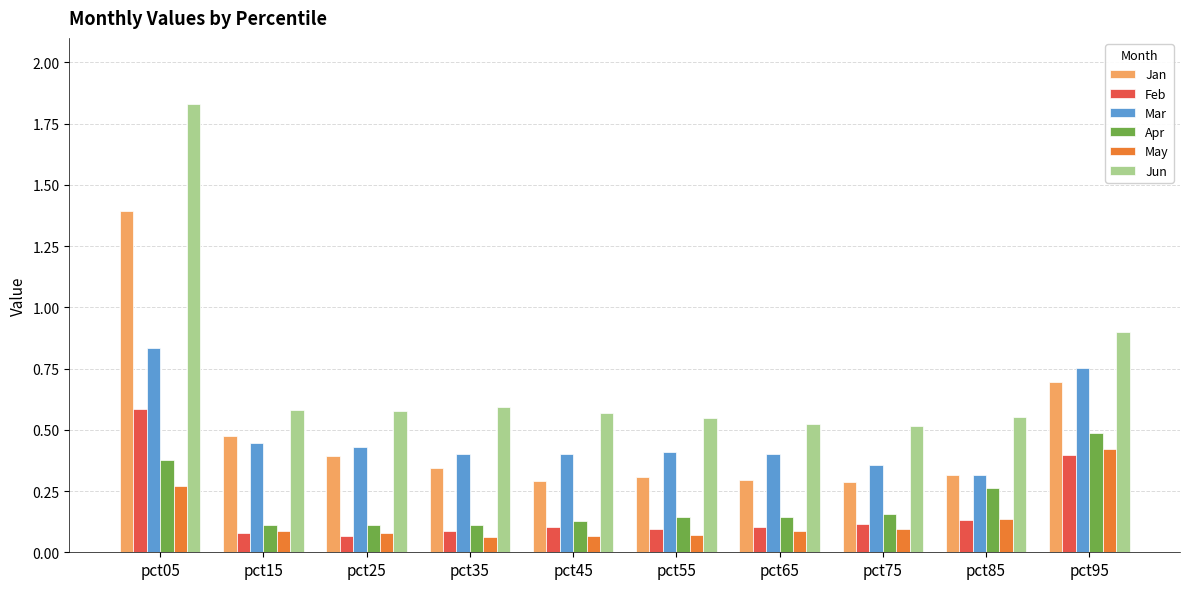

Does the chart contain stacked bars?

No